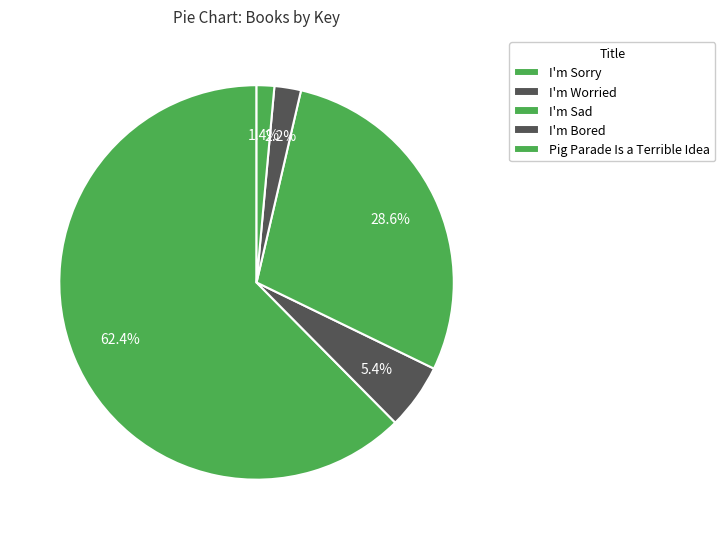

What percentage is NOT represented by I'm Worried?

94.6%